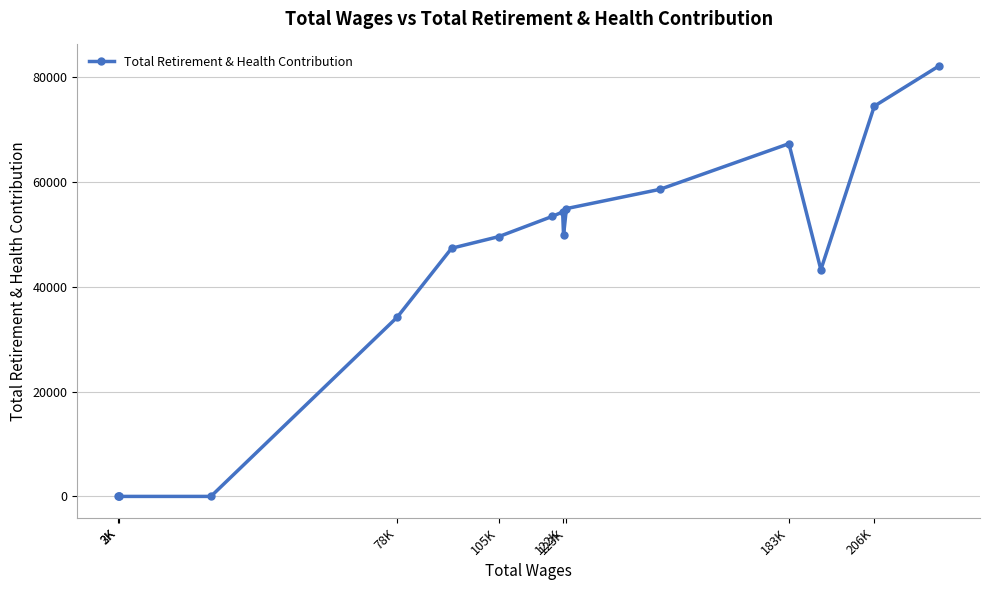

True or false: there are more than 1 points higher than both neighbors.

True